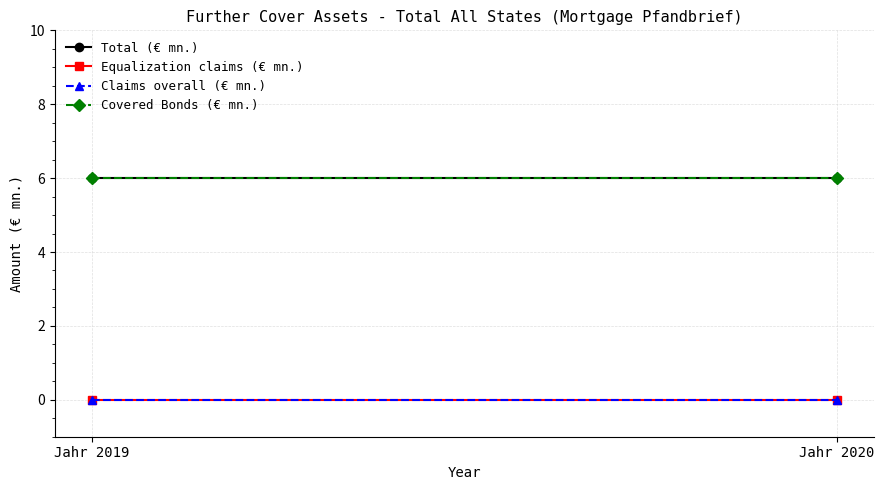

Reading left to right, transcribe all the data shown in this chart.

Total (€ mn.): Jahr 2019=6	Jahr 2020=6
Equalization claims (€ mn.): Jahr 2019=0	Jahr 2020=0
Claims overall (€ mn.): Jahr 2019=0	Jahr 2020=0
Covered Bonds (€ mn.): Jahr 2019=6	Jahr 2020=6